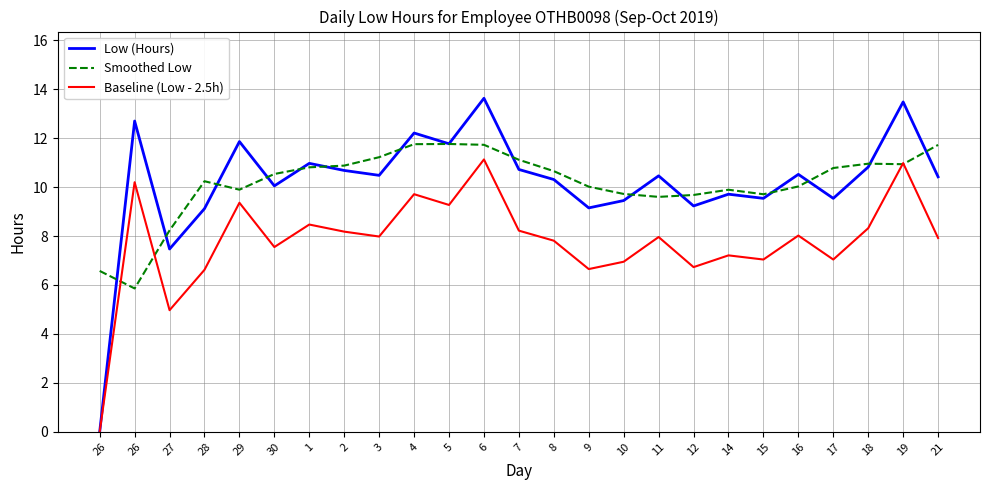

What is the difference between the highest and lowest values at 15?

2.7